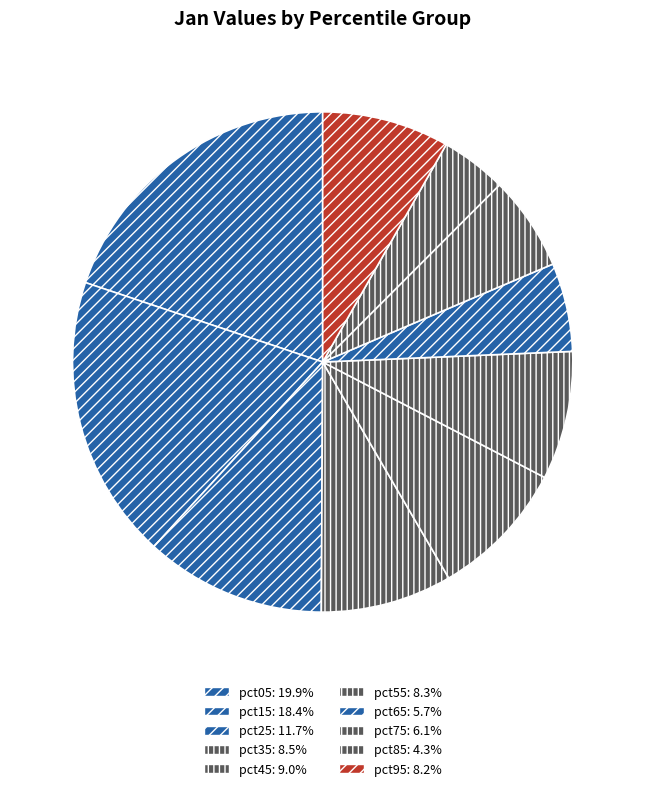

How many segments does this pie chart have?

10